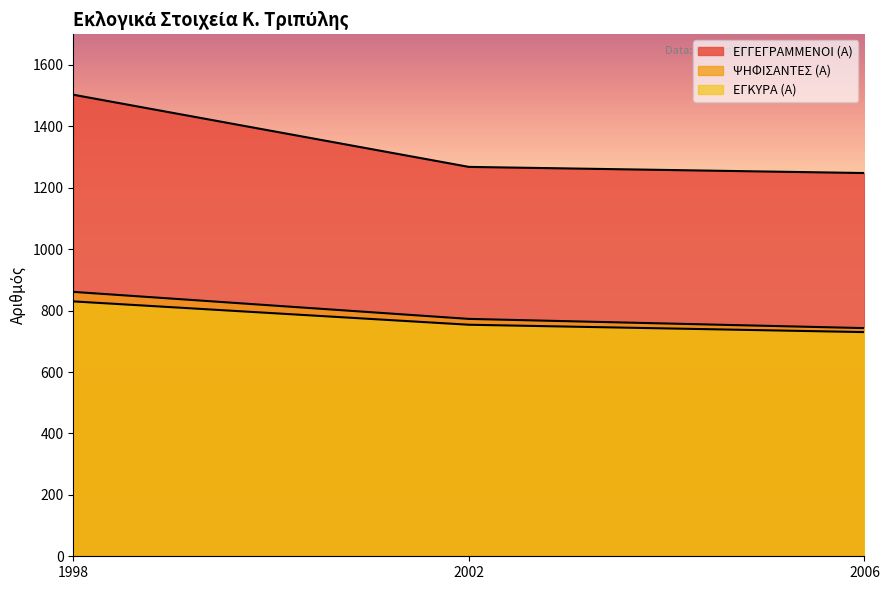

List the labels in order of ΕΓΚΥΡΑ (Α) value, largest first.

1998, 2002, 2006